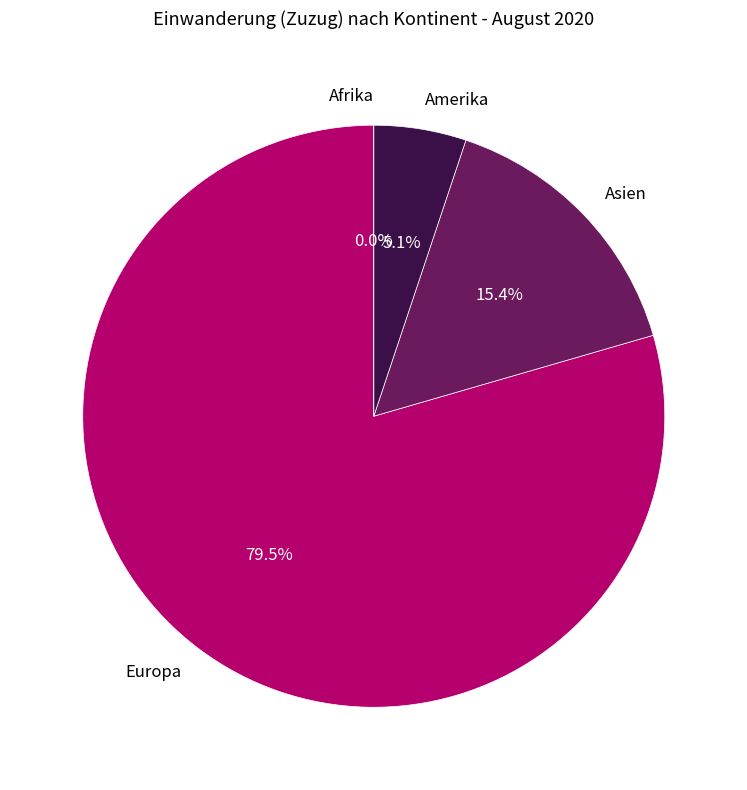

What is the change in value from Amerika to Afrika?

-2